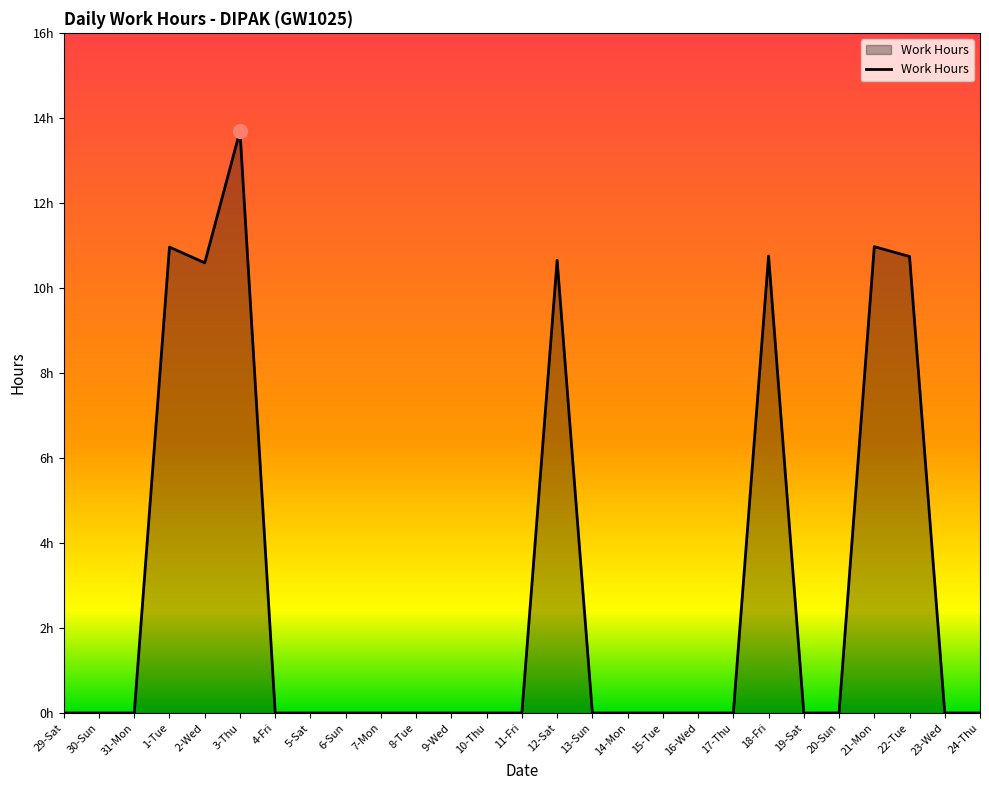

How many points are lower than both their immediate neighbors (excluding endpoints)?

1